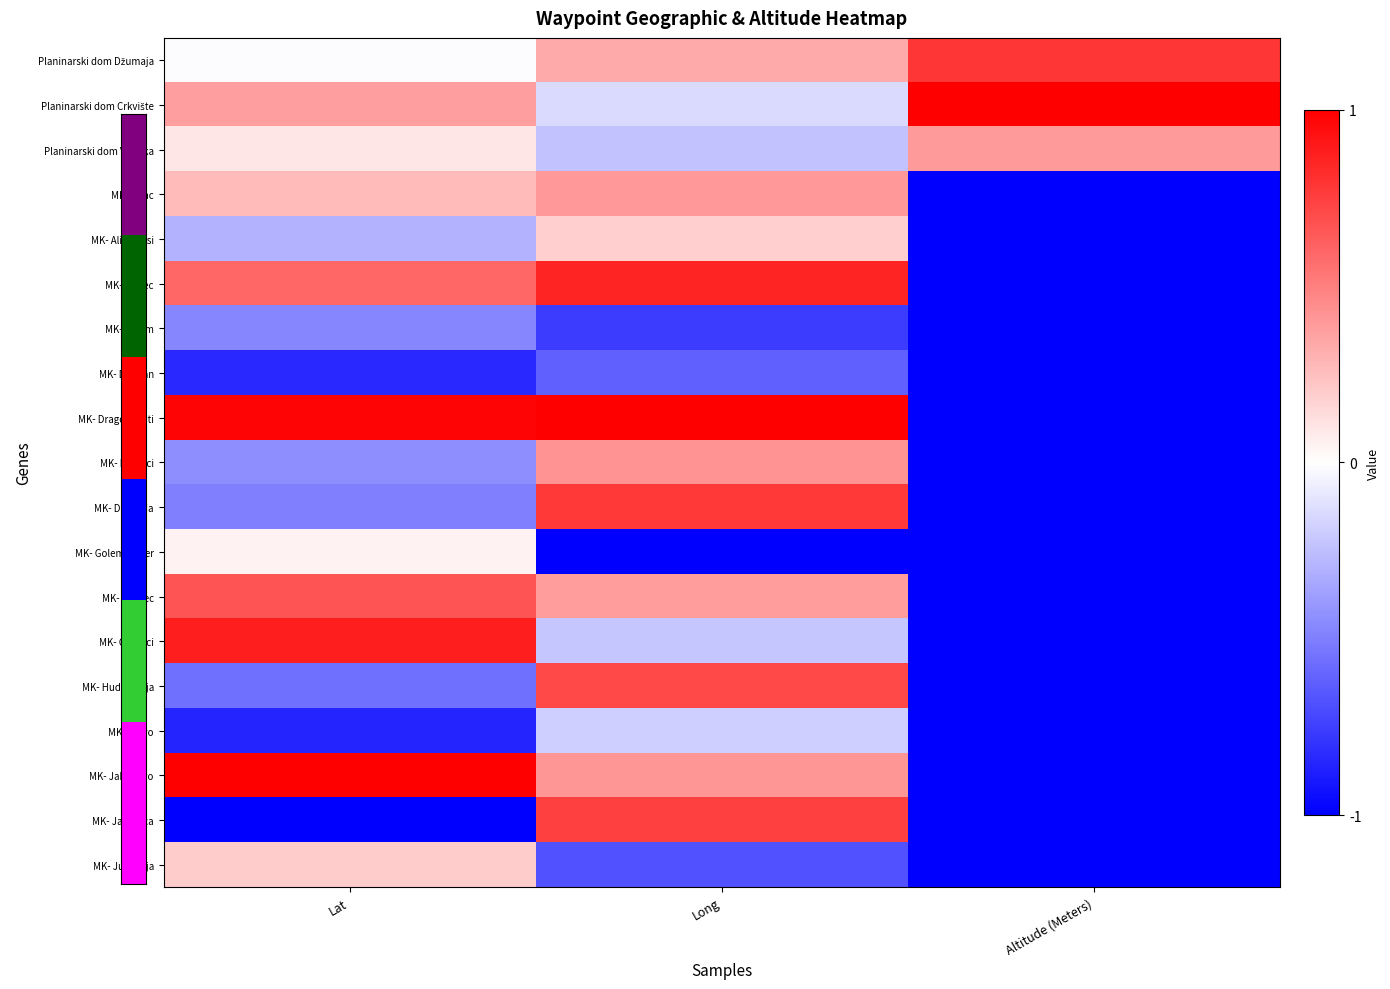

How many data points does each series have?

3